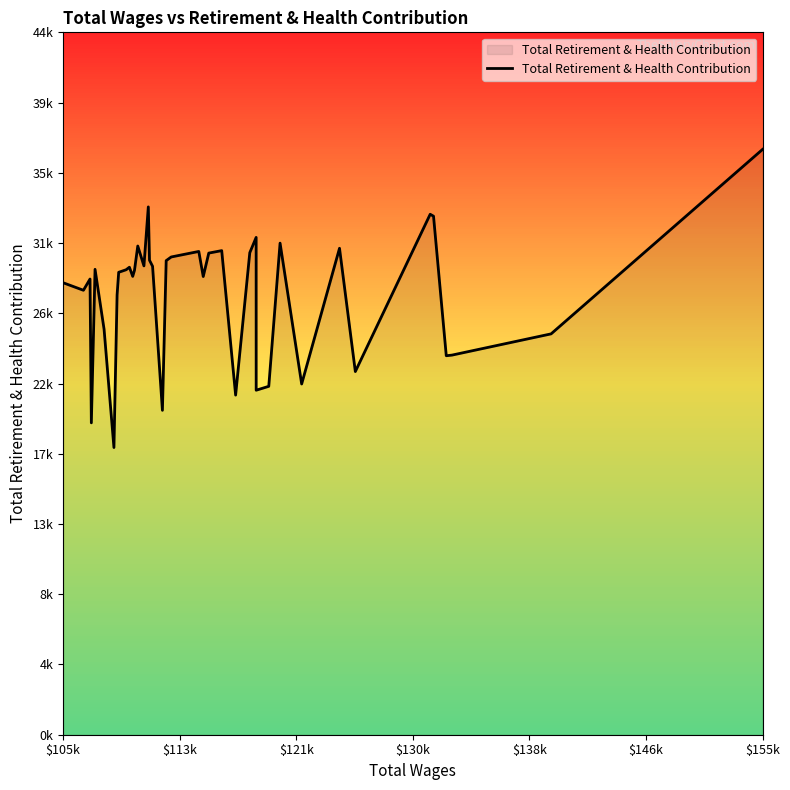

What is the maximum value shown in the chart?

36983